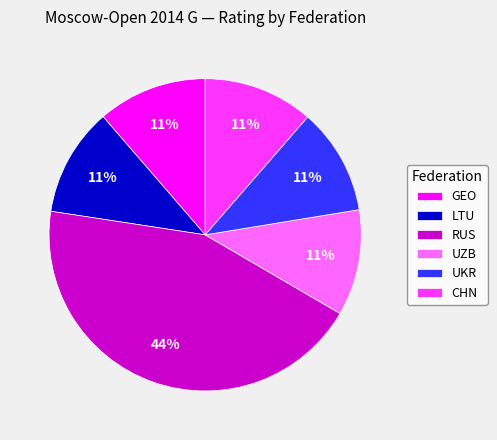

True or false: UKR accounts for 11% of the total.

True